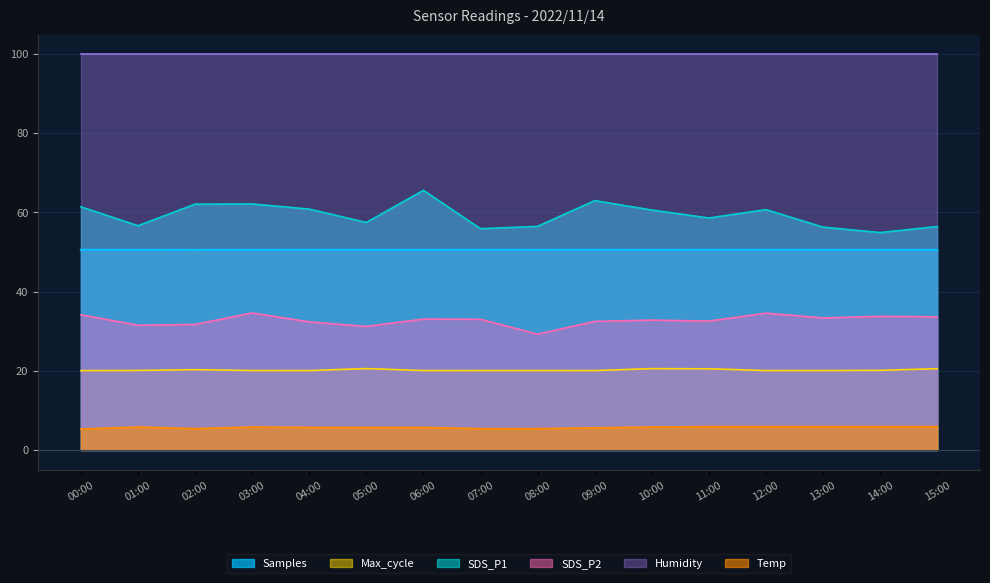

Rank the series at 14:00 from highest to lowest value.

Humidity, SDS_P1, Samples, SDS_P2, Max_cycle, Temp